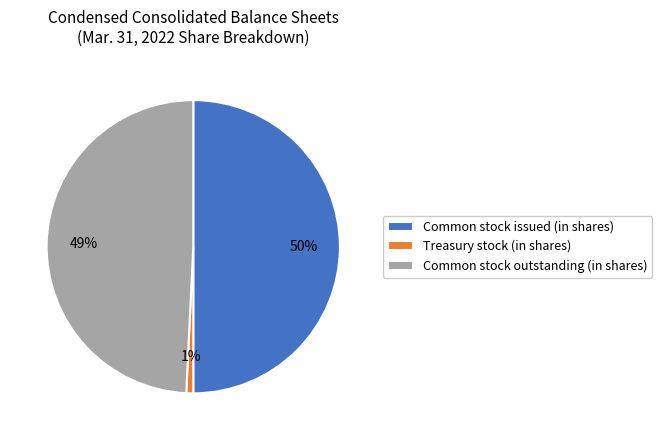

True or false: Treasury stock (in shares) accounts for 11% of the total.

False